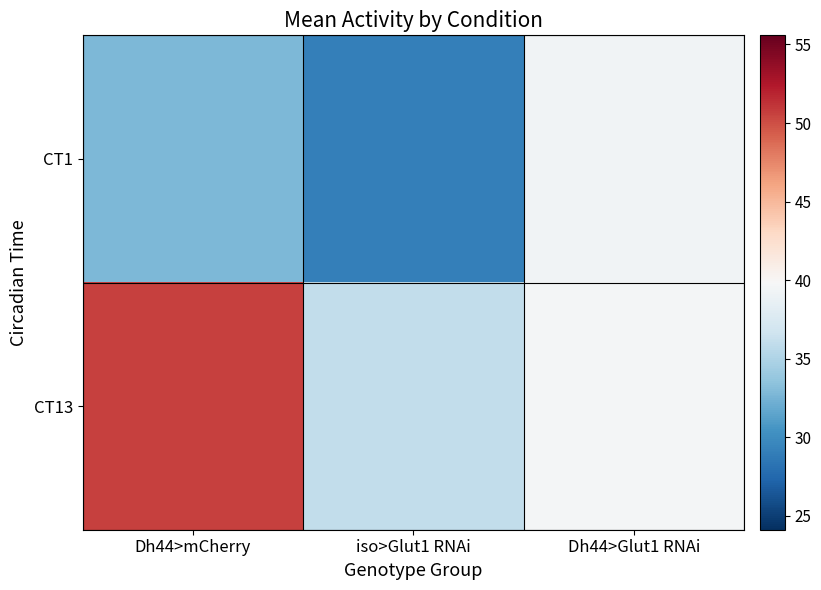

What is the maximum value shown in the chart?

50.6